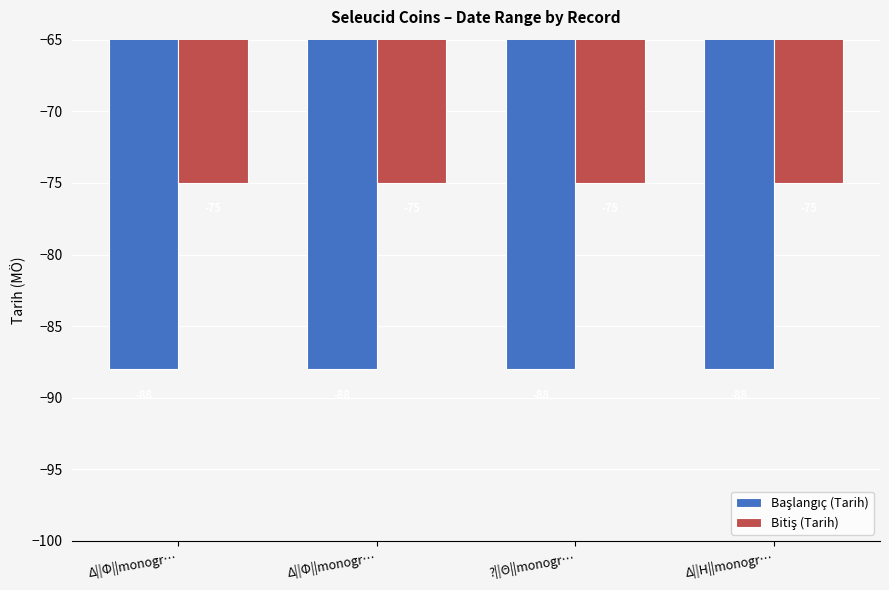

How many bars are there in each group?

2